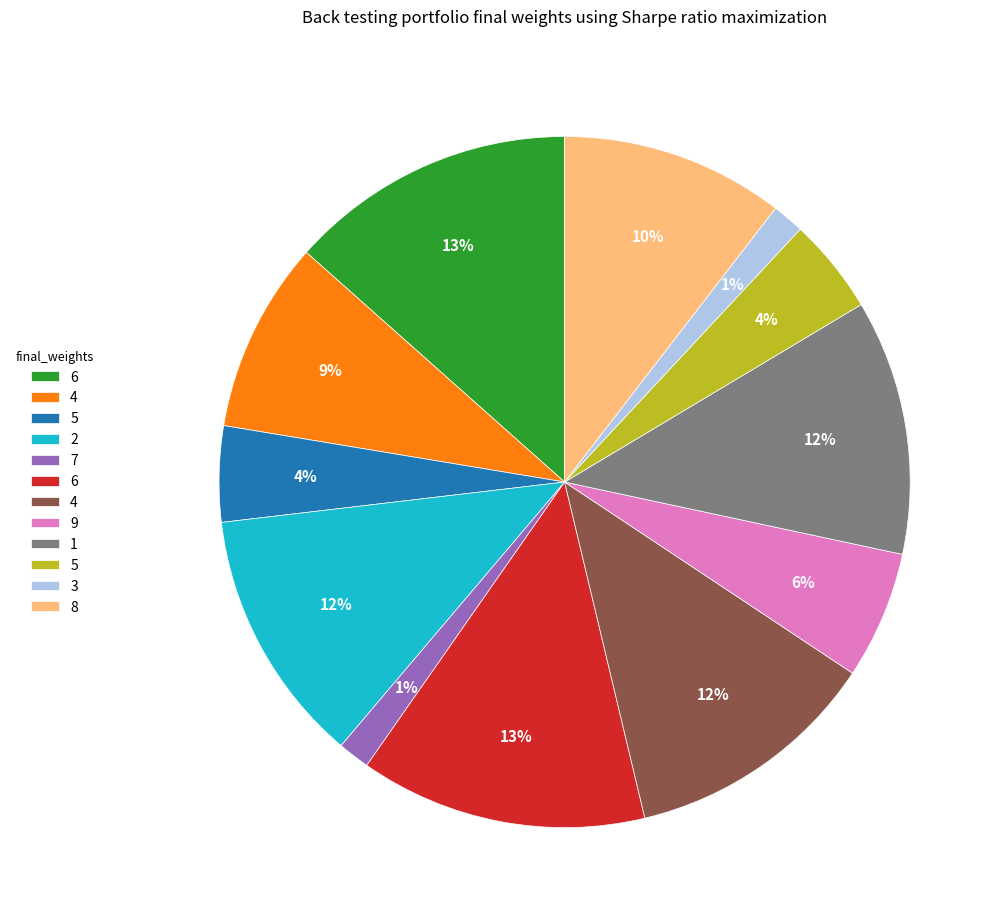

To the nearest percent, what is the average slice percentage?

8%